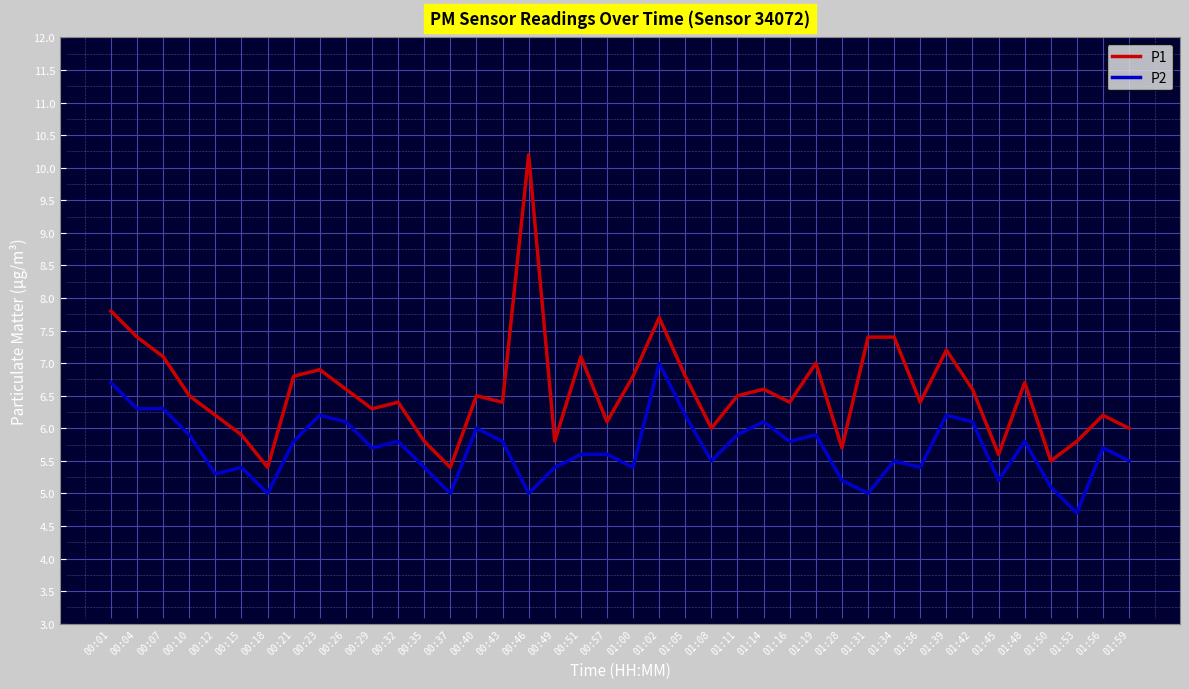

What is the difference between the P1 values at 00:26 and 01:08?

0.6